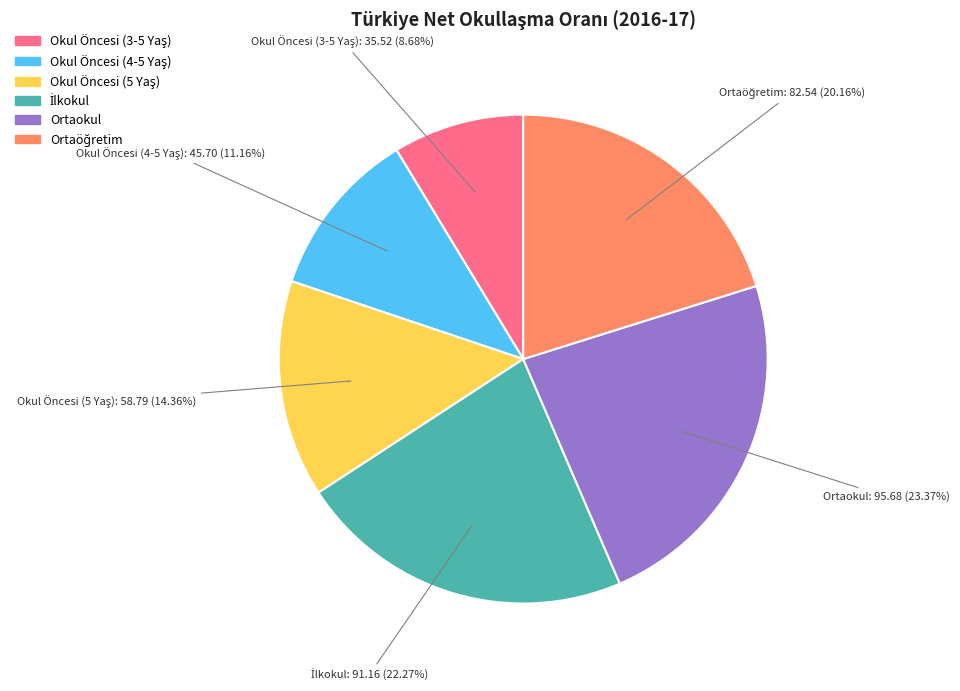

Does any single category account for the majority?

No